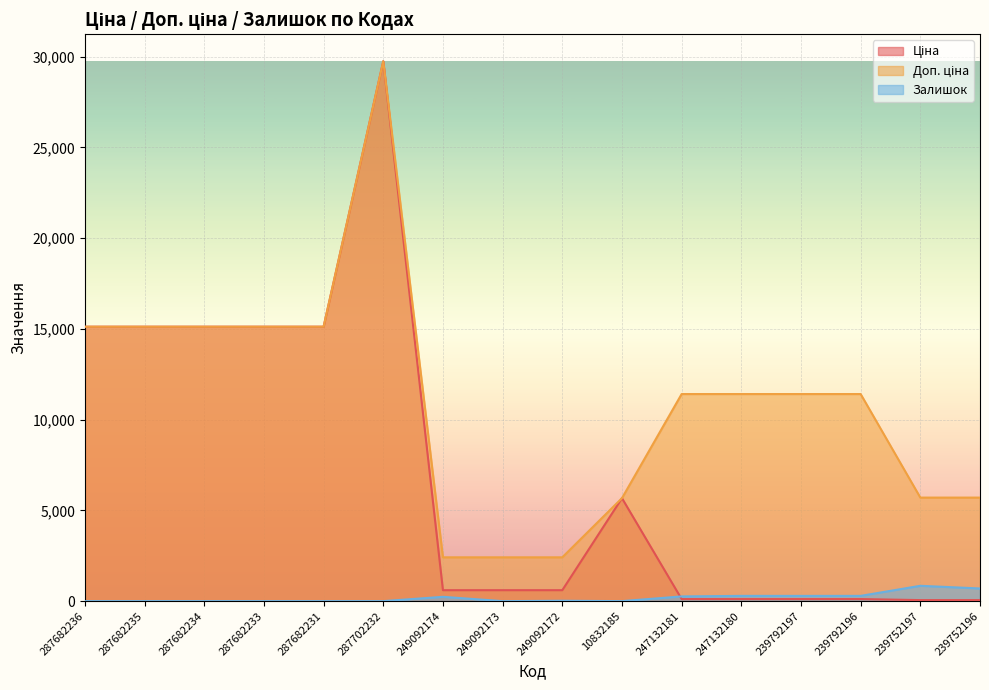

How many interior local peaks does the Ціна series have?

2